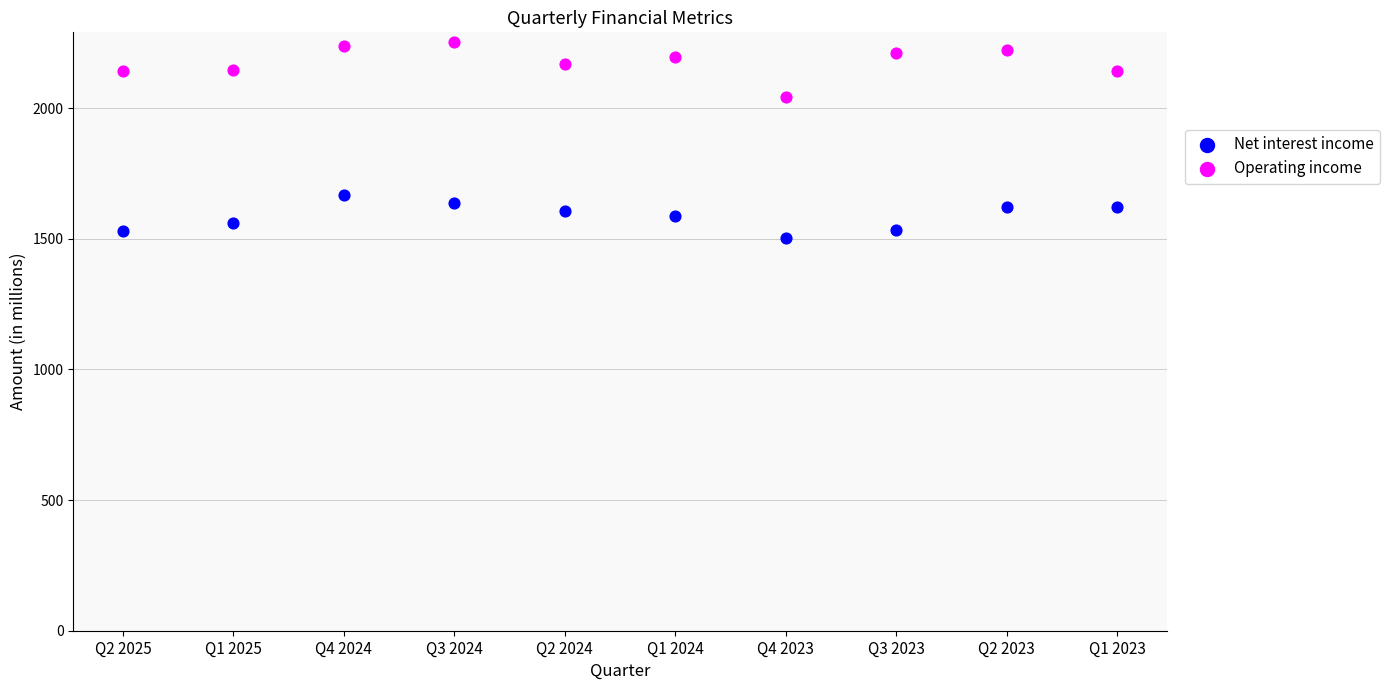

Which series has the widest spread of Y values?

Operating income